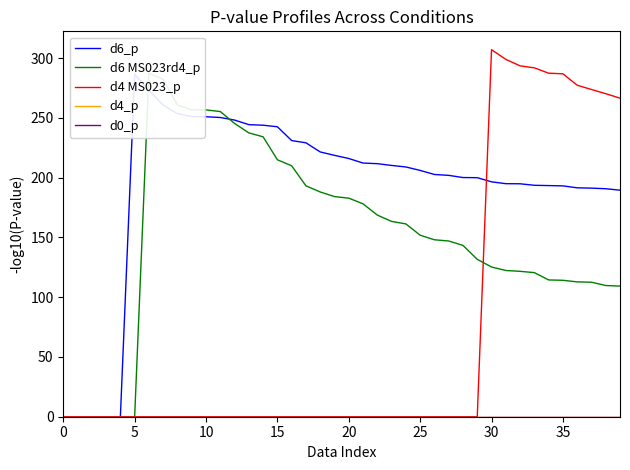

How many intersections are there between d6 MS023rd4_p and d6_p?

2